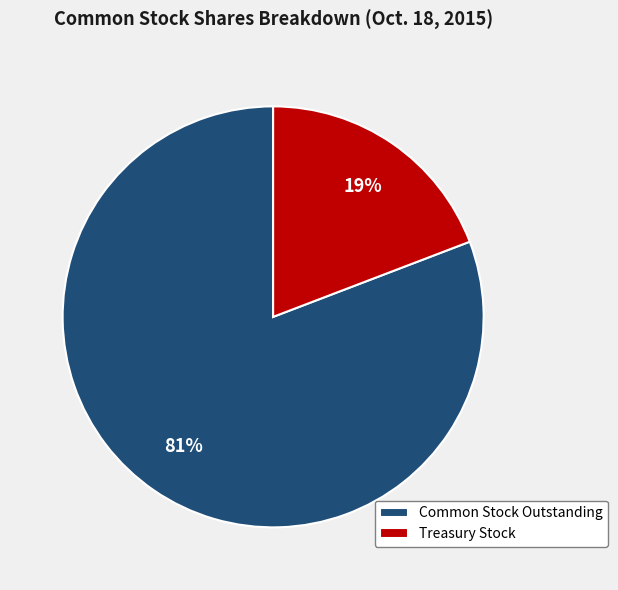

To the nearest percent, what is the average slice percentage?

50%